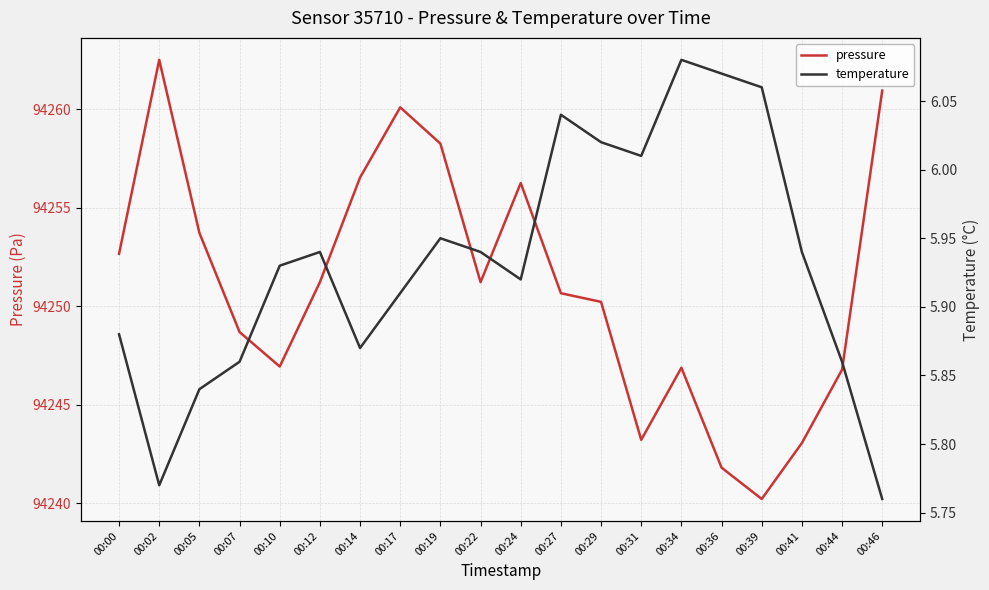

Reading left to right, transcribe all the data shown in this chart.

pressure: 94252.7	94262.5	94253.7	94248.7	94246.9	94251.2	94256.5	94260.1	94258.2	94251.2	94256.2	94250.7	94250.2	94243.2	94246.9	94241.8	94240.2	94243.1	94246.8	94260.9
temperature: 5.9	5.8	5.8	5.9	5.9	5.9	5.9	5.9	6.0	5.9	5.9	6.0	6.0	6.0	6.1	6.1	6.1	5.9	5.9	5.8